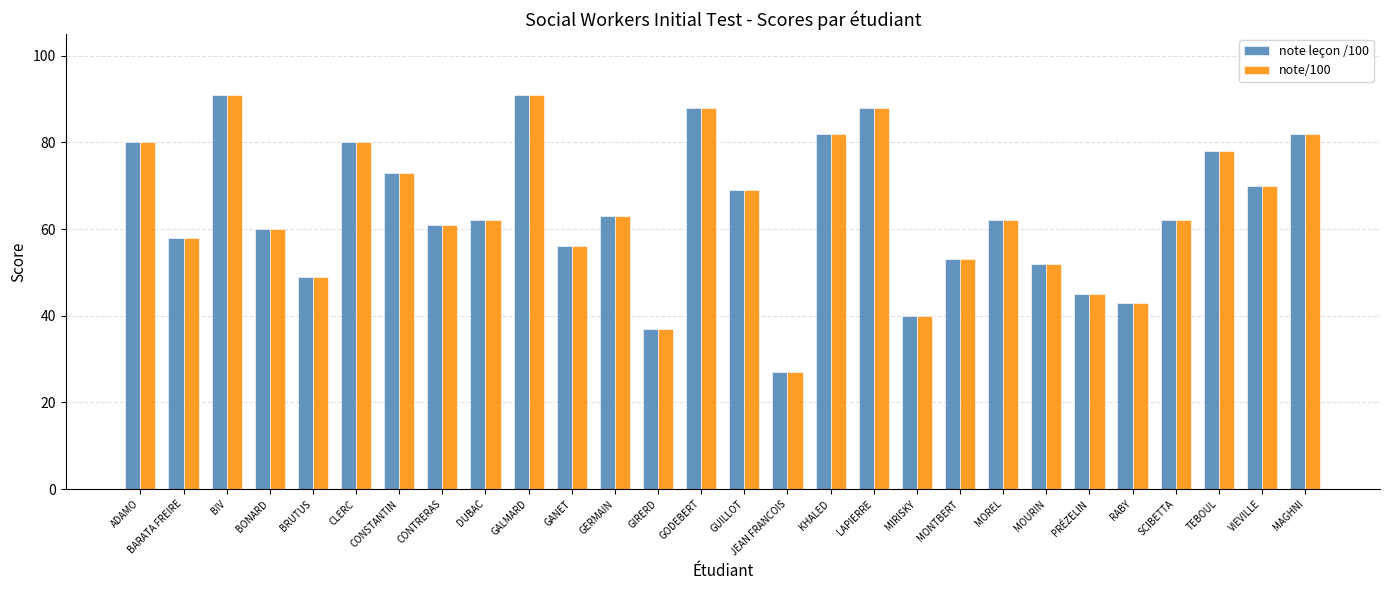

What is the total value across all series at GIRERD?

74